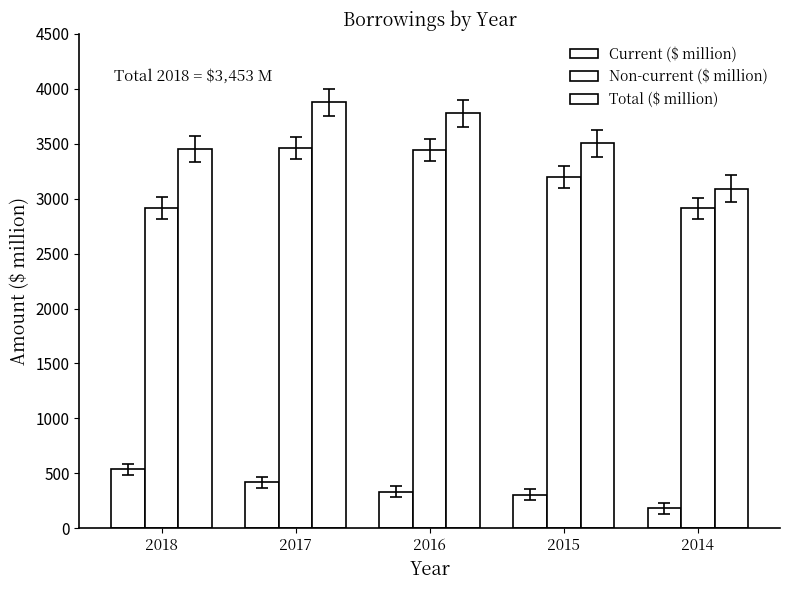

What is the difference between the Total ($ million) values at 2016 and 2018?

324